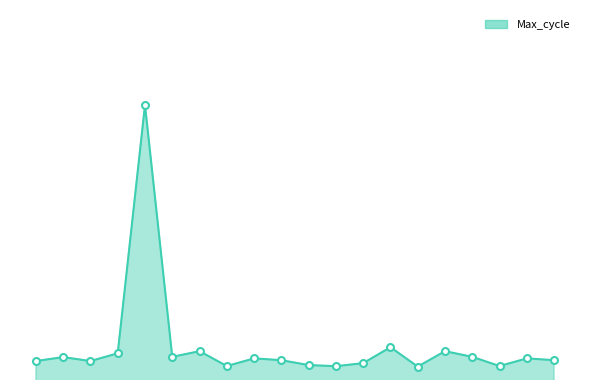

Does the chart have visible grid lines?

No